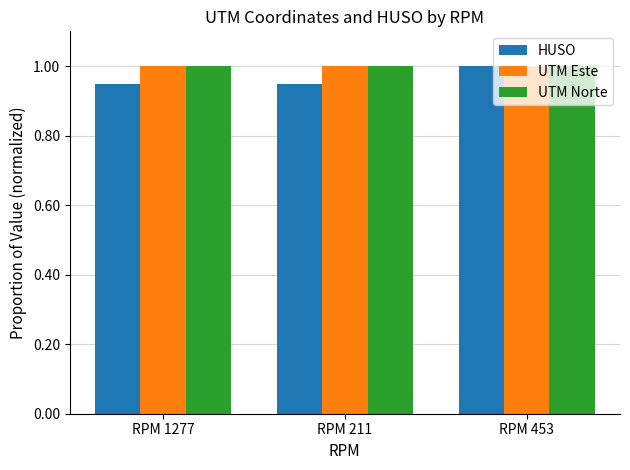

True or false: UTM Norte has a value of 1.0 at RPM 453.

True